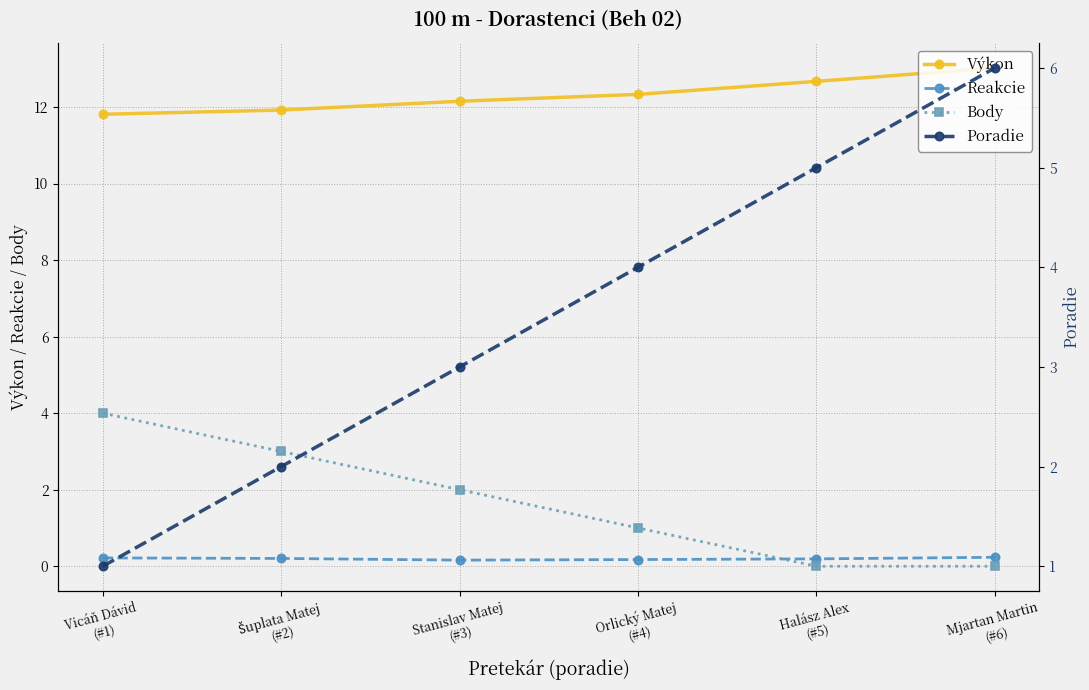

Where do Poradie and Body first cross each other?

Šuplata Matej
(#2) and Stanislav Matej
(#3)